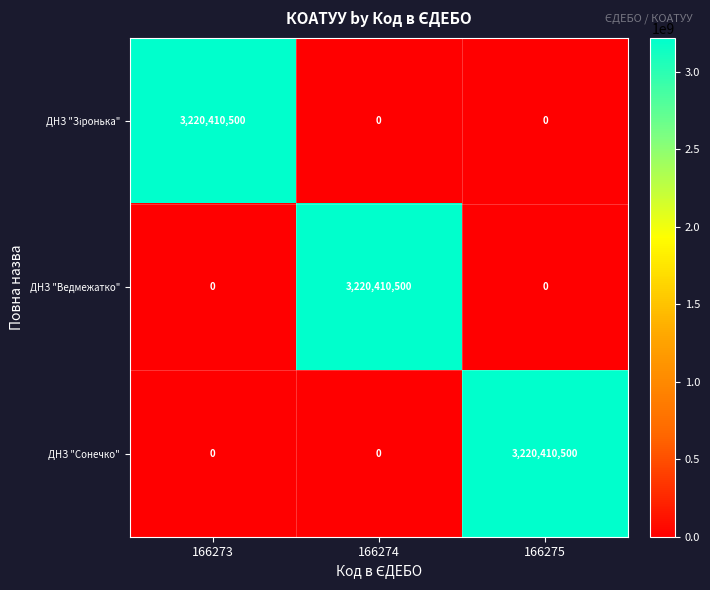

At how many categories does at least one series exceed 622259490?

3